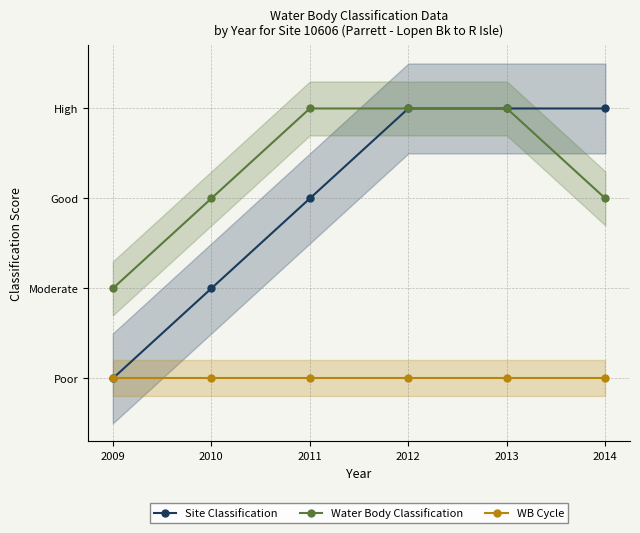

What is the value of the Water Body Classification point at the 5th from the left?

4